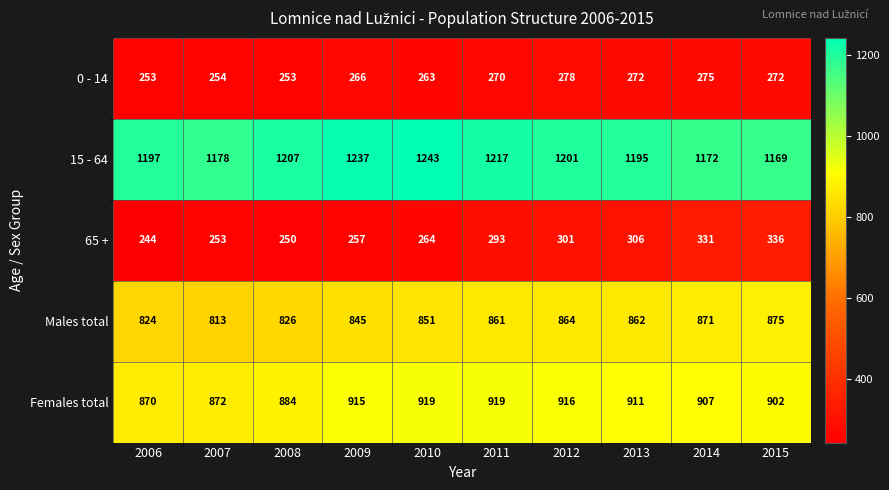

What is the sum of the Females total values at 2009 and 2015?

1817